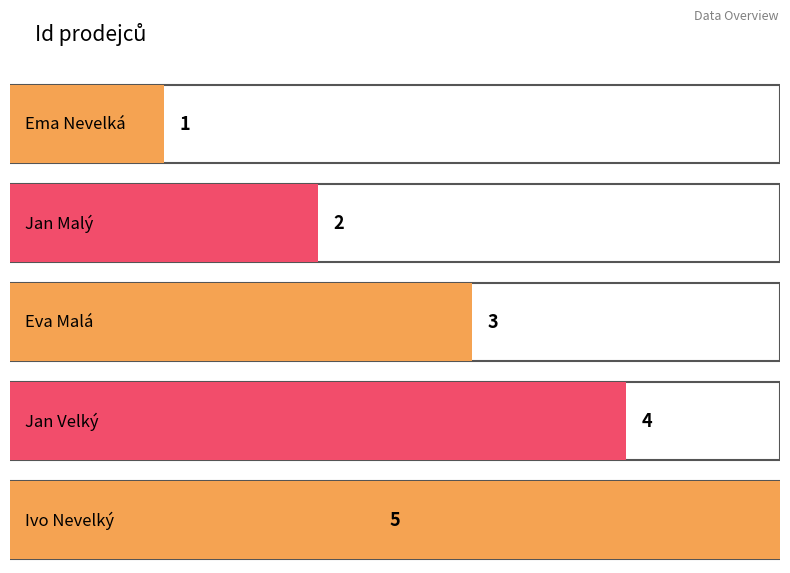

What is the greatest value displayed?

5